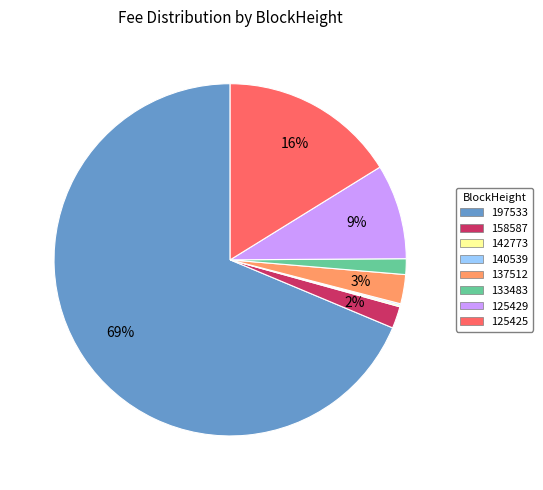

Which category has the biggest portion of the pie?

197533